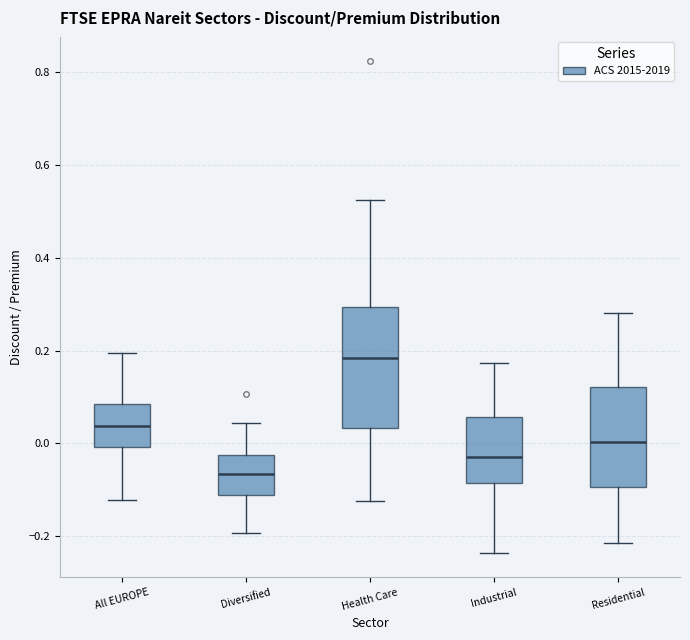

Reading left to right, transcribe this box plot: for each box, give where its median line is, the range the box spans, and where its two whiskers end, as read against the y-axis. The values are not printed on the chart, so give them approximately, as read against the axis.

All EUROPE: median 0.04, box 0.00 to 0.08, whiskers -0.12 to 0.20
Diversified: median -0.06, box -0.12 to -0.02, whiskers -0.20 to 0.04
Health Care: median 0.18, box 0.04 to 0.30, whiskers -0.12 to 0.52
Industrial: median -0.04, box -0.08 to 0.06, whiskers -0.24 to 0.18
Residential: median 0.00, box -0.10 to 0.12, whiskers -0.22 to 0.28